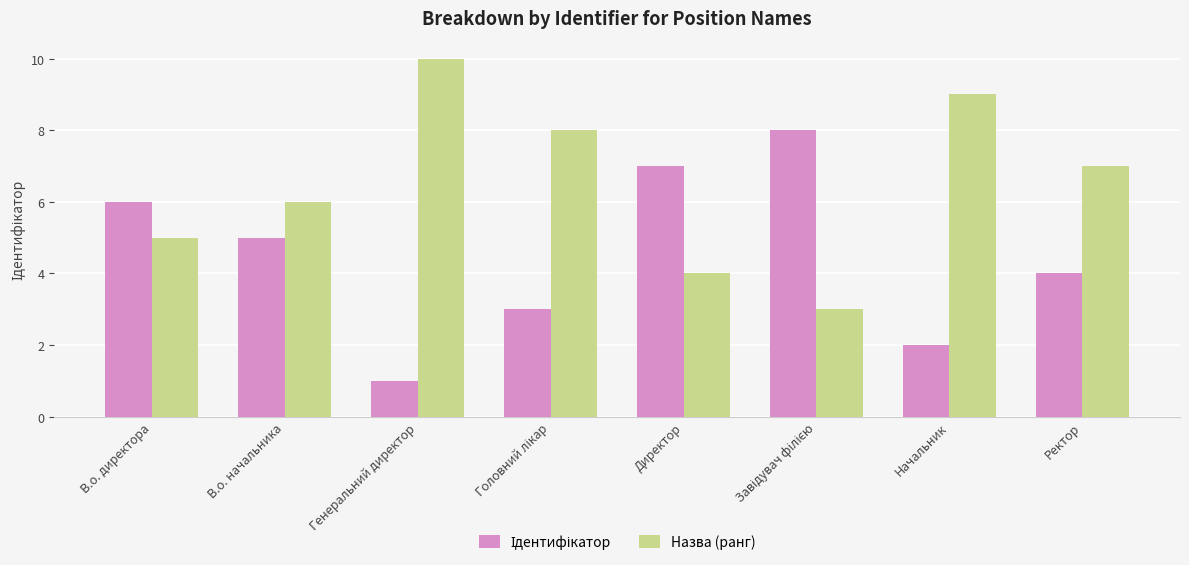

Is it true that Назва (ранг) equals 1 at Директор?

False